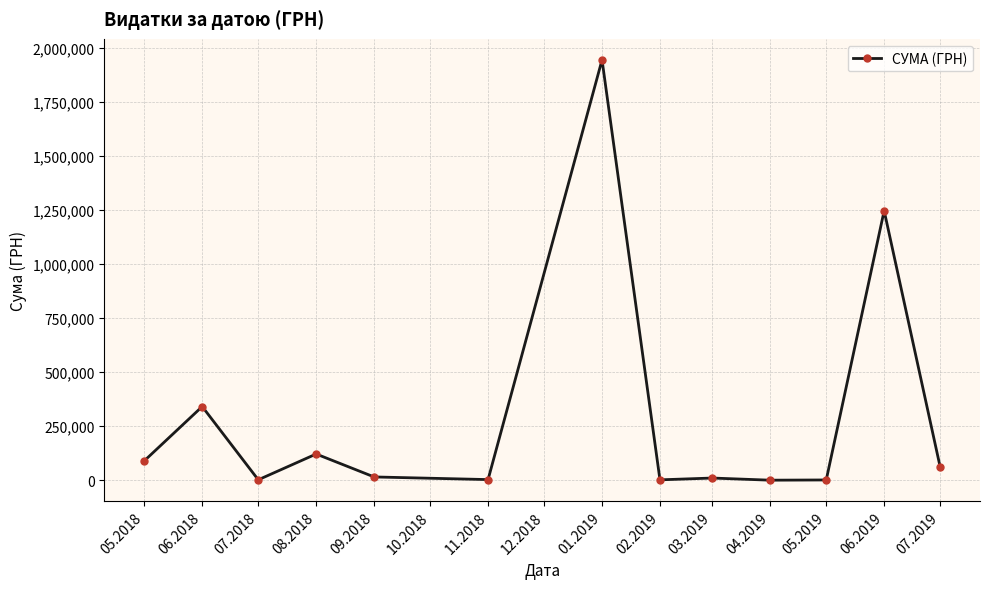

What is the ratio of the value at 02.2019 to the value at 03.2019?

0.2